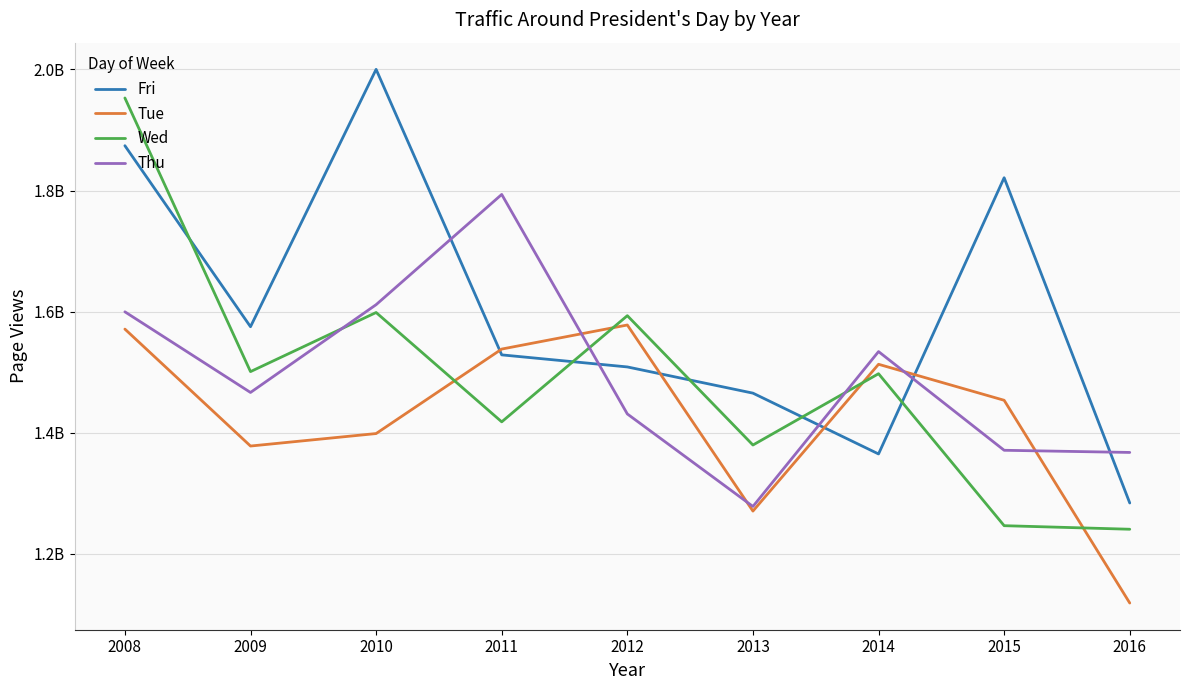

At how many categories does at least one series exceed 1774082579?

4